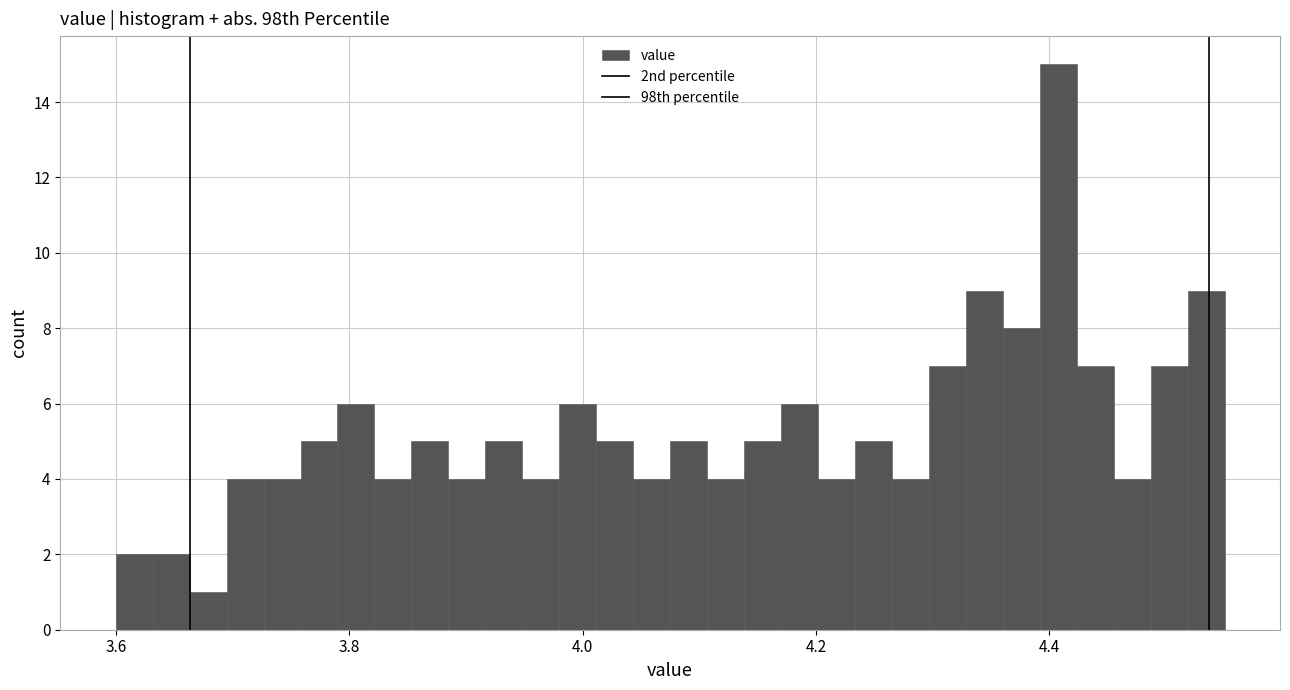

Around what value on the x-axis is the tallest bar? Give the approximate position of its centre, as read against the axis.

4.40